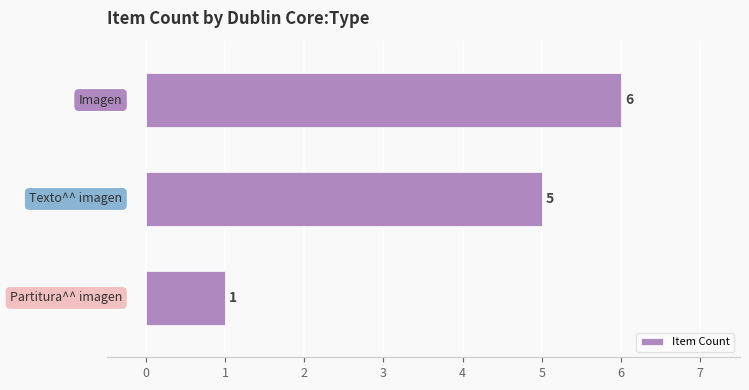

Count the values in the range 1 to 6.

3